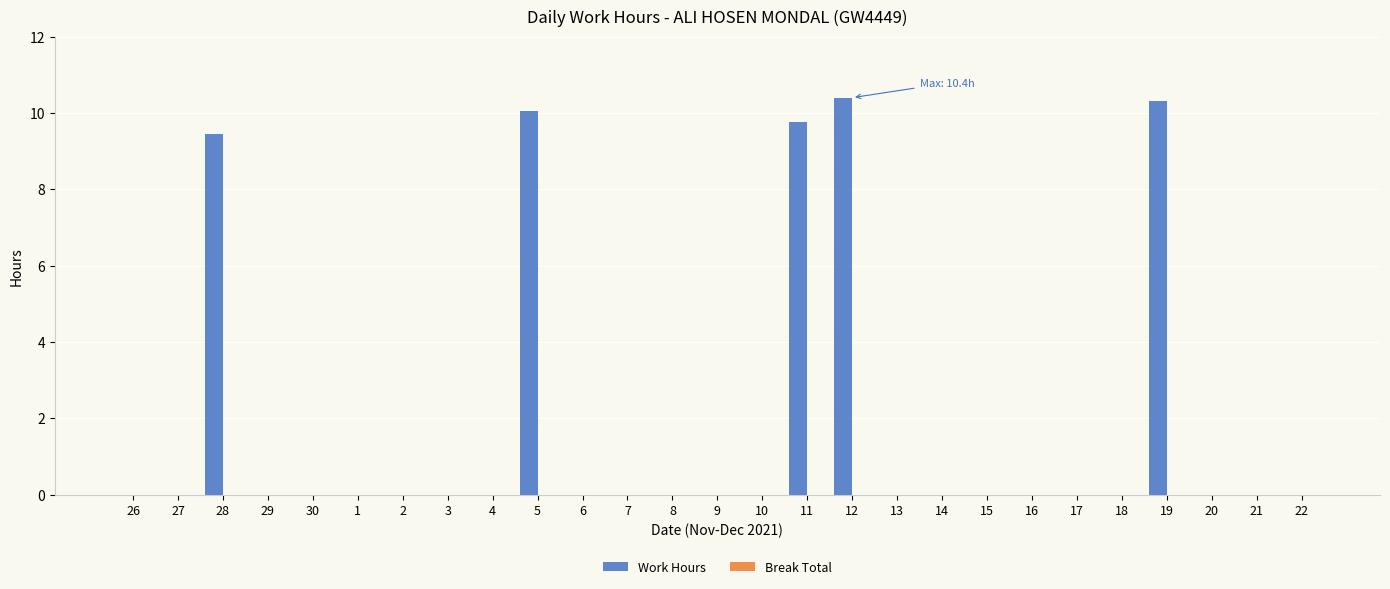

Reading left to right, extract all data points from this chart.

26=0.0	27=0.0	28=9.4	29=0.0	30=0.0	1=0.0	2=0.0	3=0.0	4=0.0	5=10.1	6=0.0	7=0.0	8=0.0	9=0.0	10=0.0	11=9.8	12=10.4	13=0.0	14=0.0	15=0.0	16=0.0	17=0.0	18=0.0	19=10.3	20=0.0	21=0.0	22=0.0